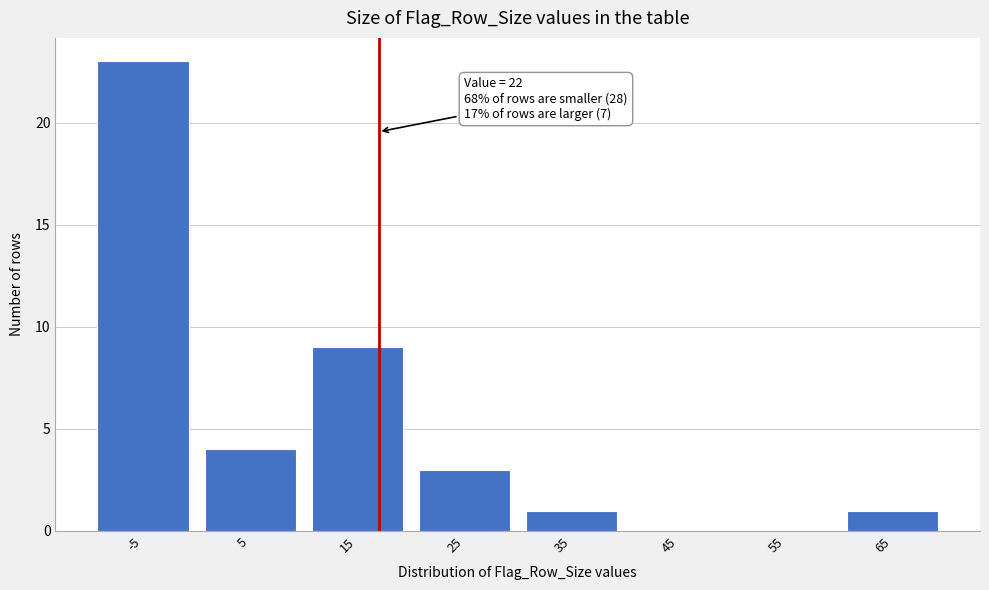

Reading left to right, what are all the values shown in this chart?

-5=23	5=4	15=9	25=3	35=1	45=0	55=0	65=1